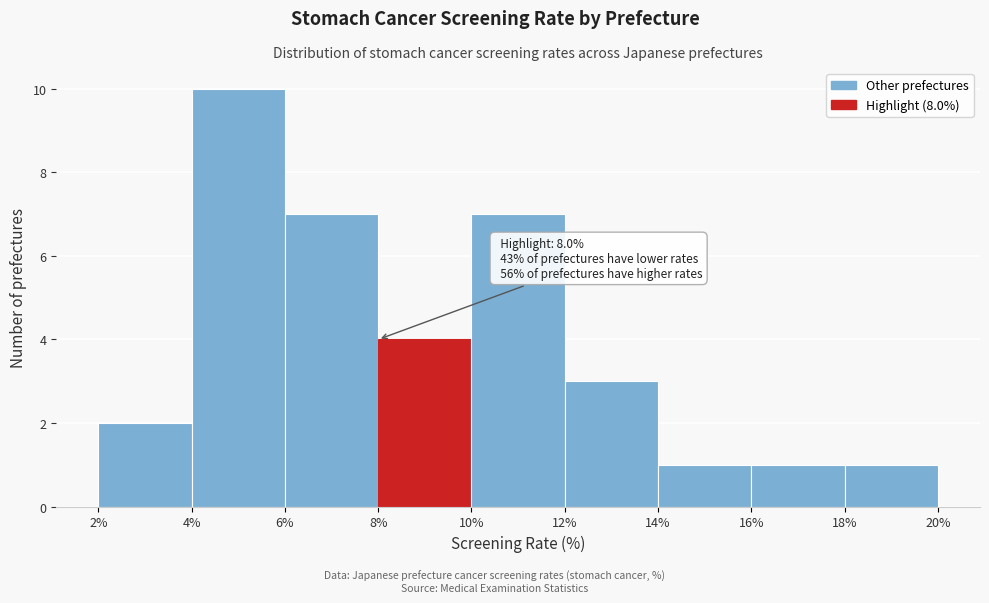

Over which range of the x-axis is the bar tallest?

4% to 6%